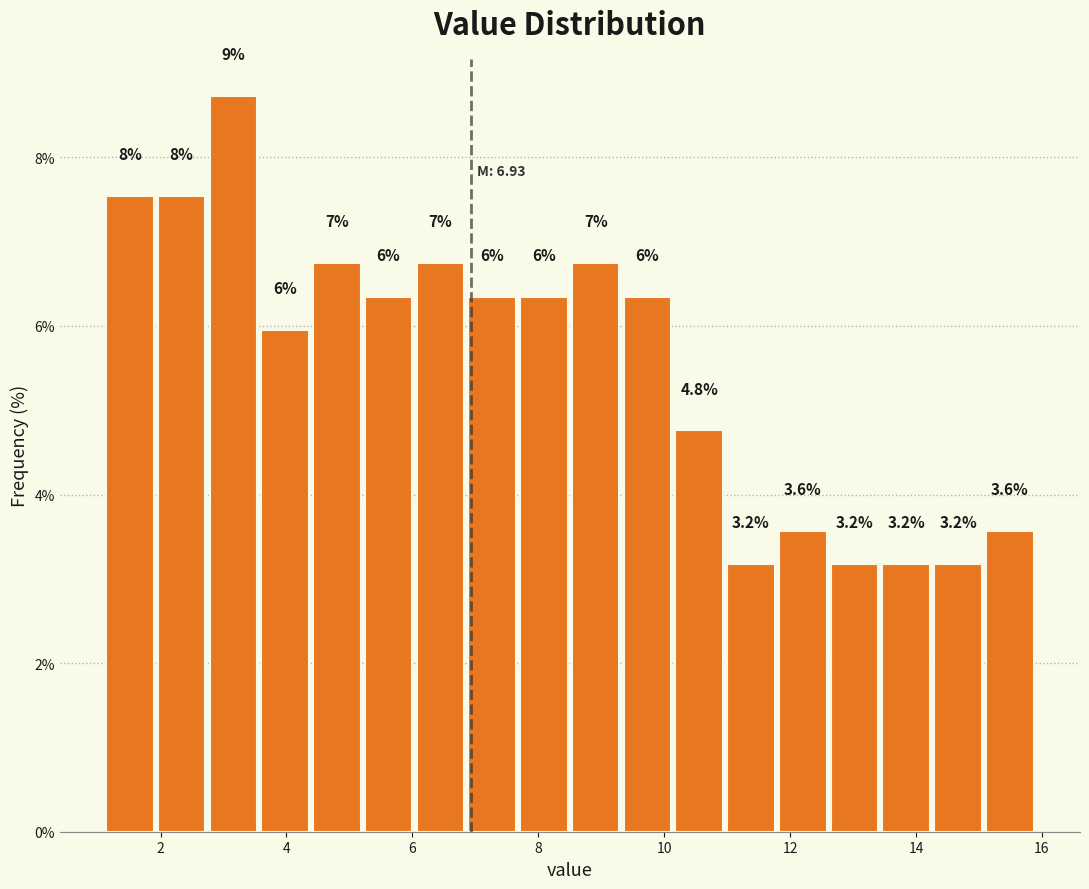

Which range on the x-axis has the tallest bar?

2.8 to 3.6